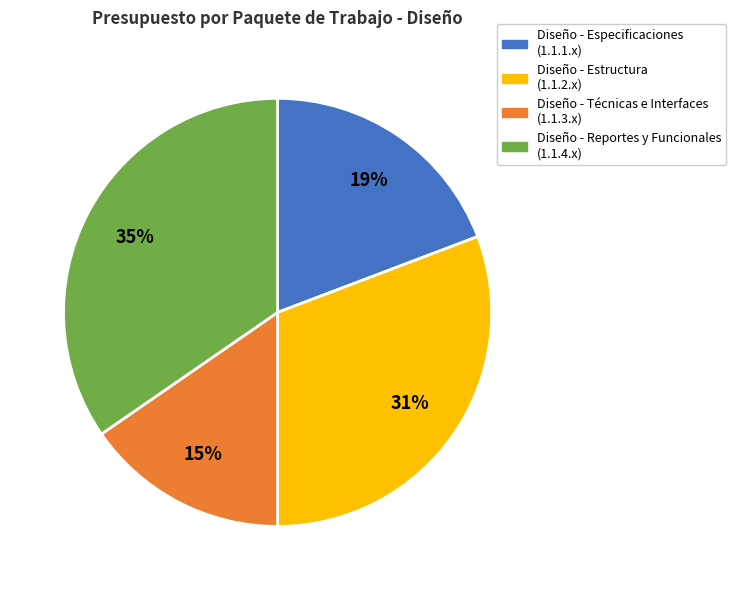

To the nearest percent, what is the average slice percentage?

25%